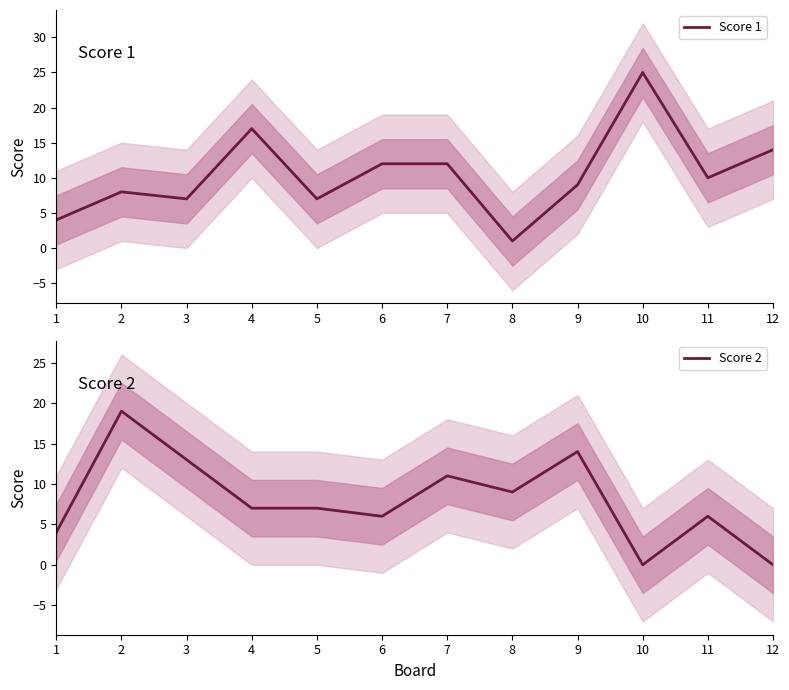

How many interior local peaks does the Score 1 series have?

3